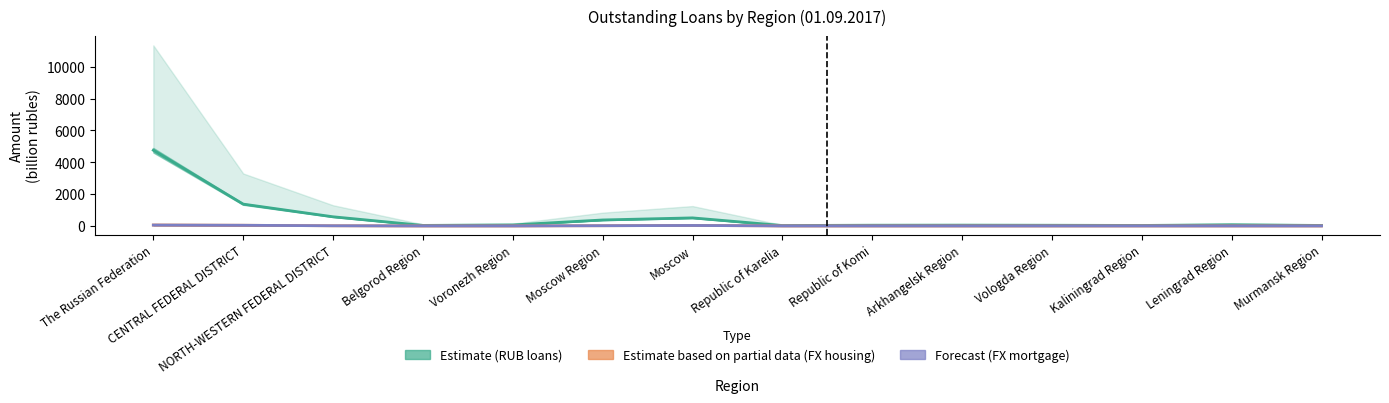

The value of Estimate (RUB loans) at The Russian Federation is 4758.0. True or false?

True